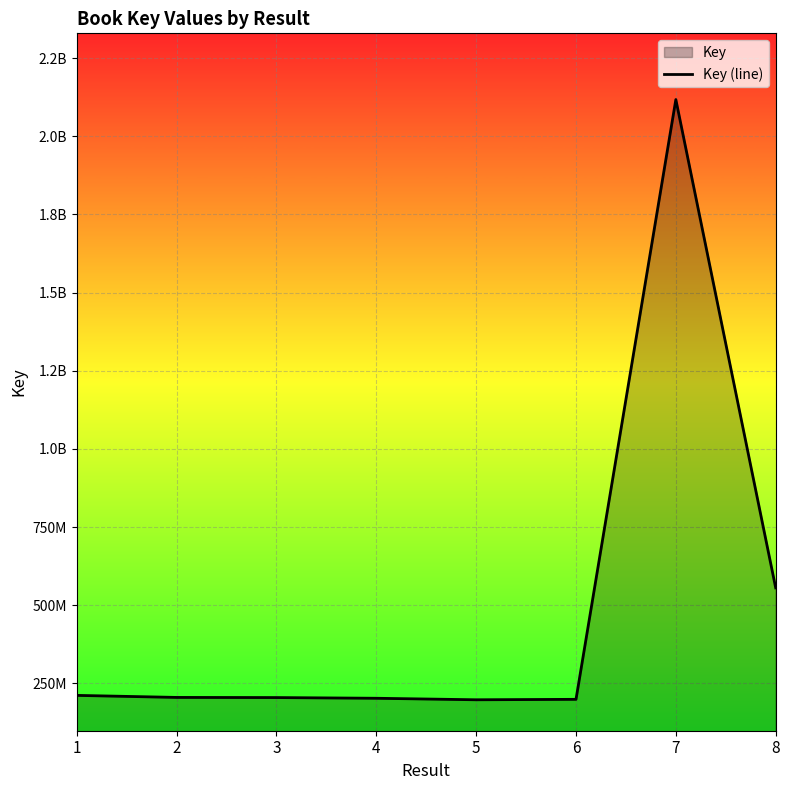

How many values are below 205456148?

4